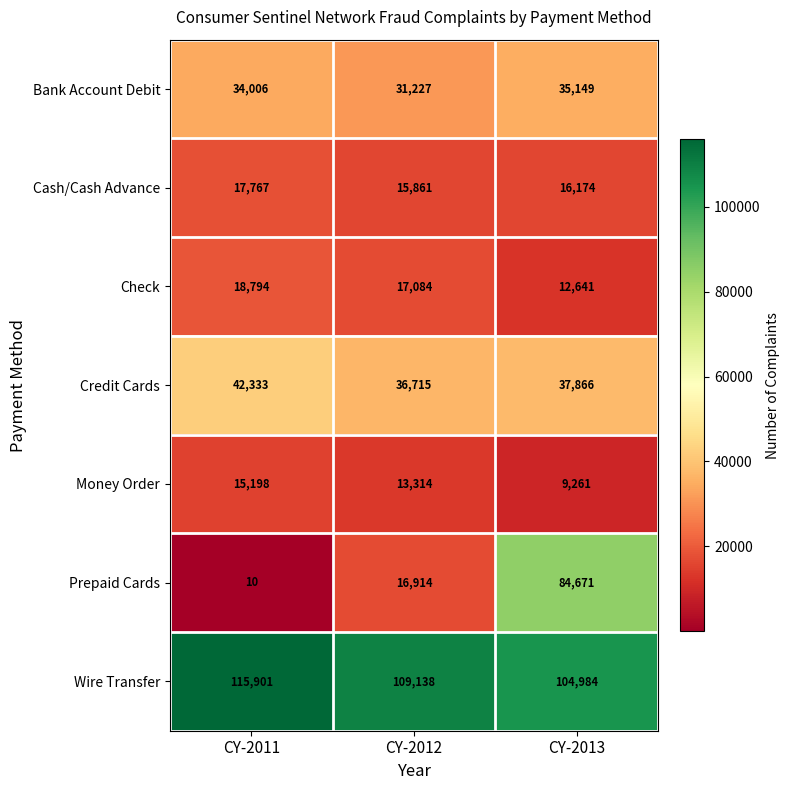

The Cash/Cash Advance series shows 16174 at CY-2013. True or false?

True